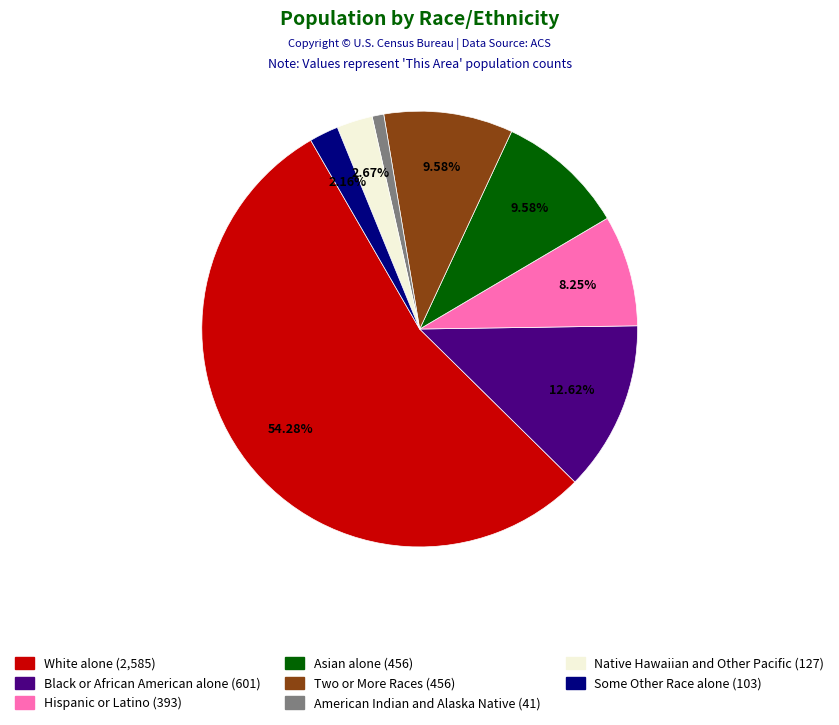

What is the smallest slice in the pie chart?

American Indian and Alaska Native